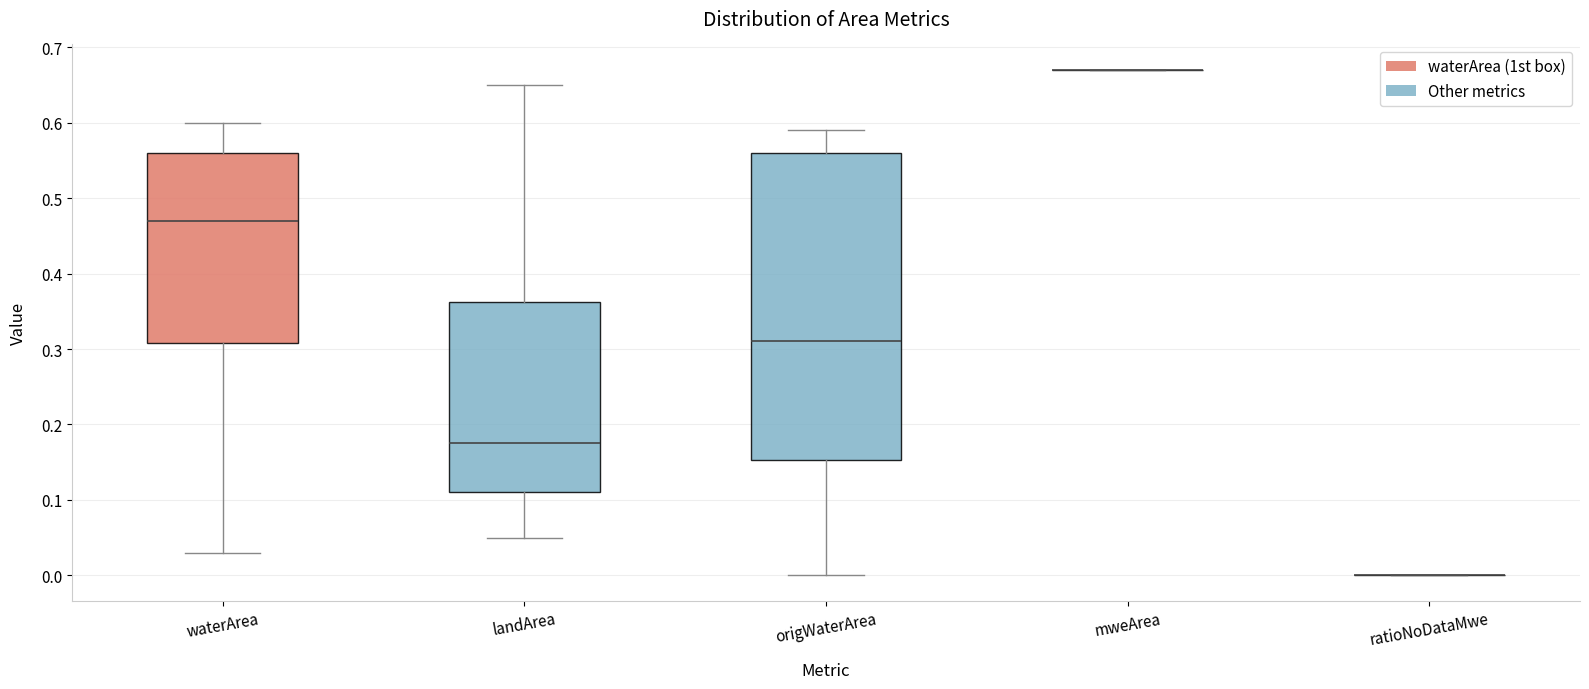

Reading left to right, read every box against the y-axis: the position of its median line, the range the box covers, and the ends of its whiskers. The values are not printed on the chart, so give them approximately, as read against the axis.

waterArea: median 0.47, box 0.31 to 0.56, whiskers 0.03 to 0.60
landArea: median 0.18, box 0.11 to 0.36, whiskers 0.05 to 0.65
origWaterArea: median 0.31, box 0.15 to 0.56, whiskers 0.00 to 0.59
mweArea: box collapsed to a line at 0.67, whiskers 0.67 to 0.67
ratioNoDataMwe: box collapsed to a line at 0.00, whiskers 0.00 to 0.00